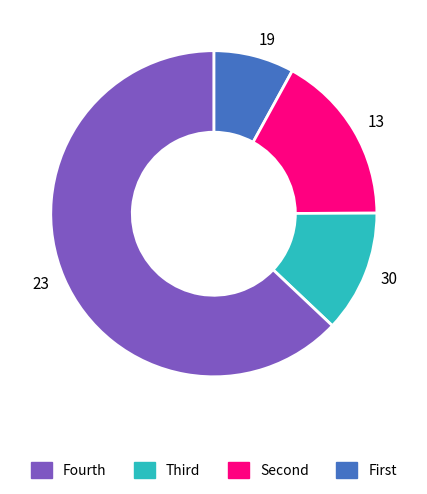

How many slices are in this pie chart?

4